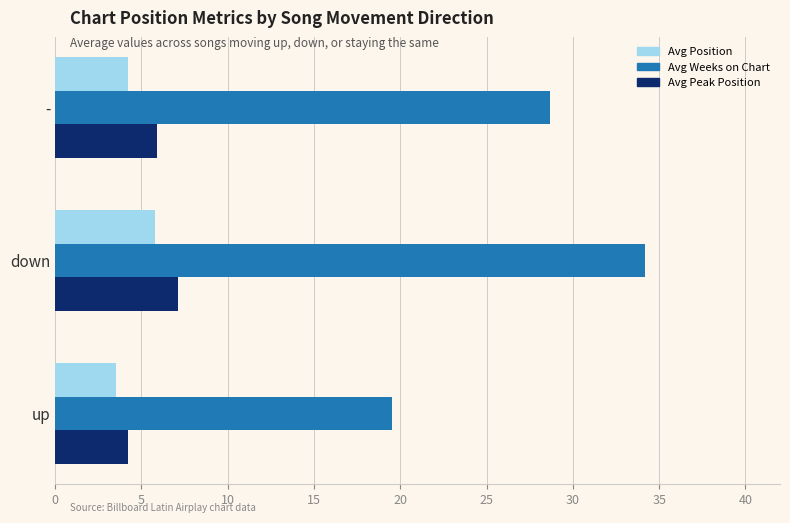

What is the minimum value for Avg Position?

3.5